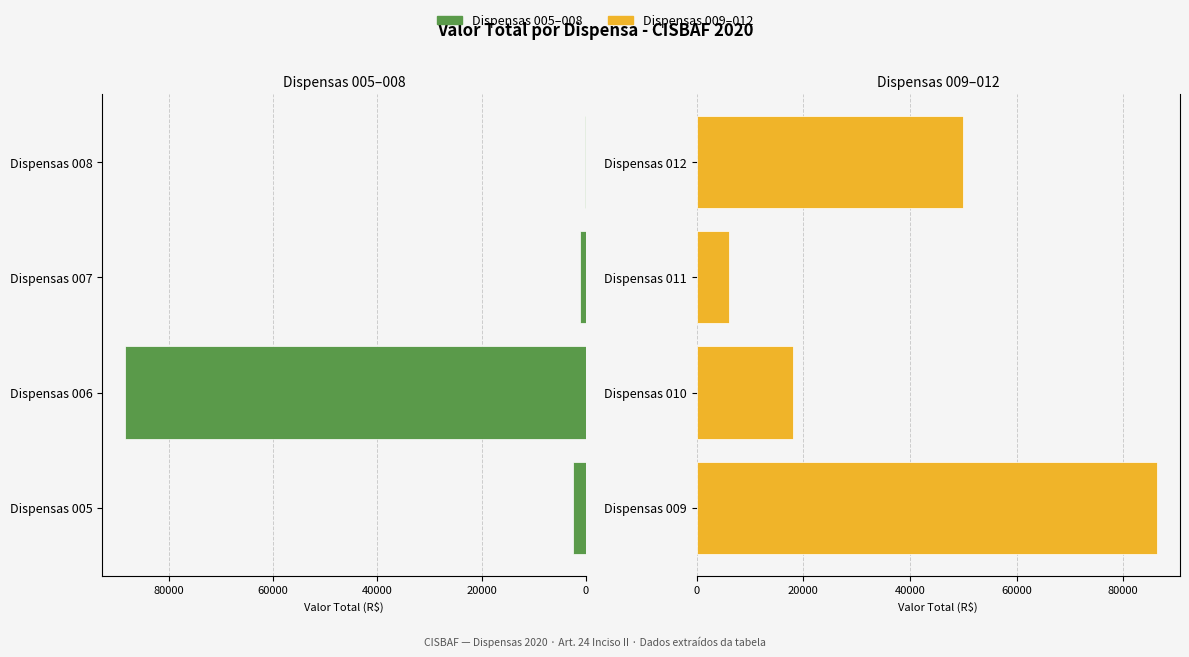

What is the approximate value of Dispensas 005–008 at Dispensas 006?

88344.0